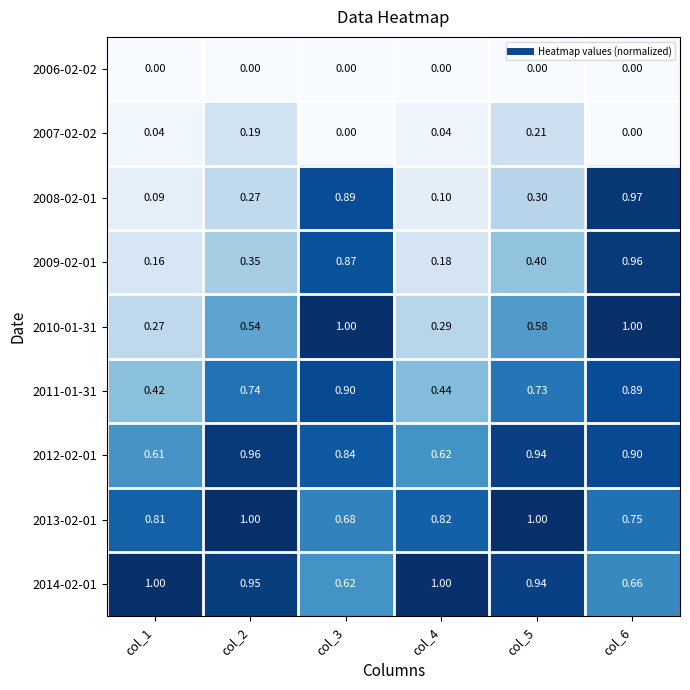

Is the value of 2012-02-01 at col_3 greater than the value of 2011-01-31 at col_2?

Yes